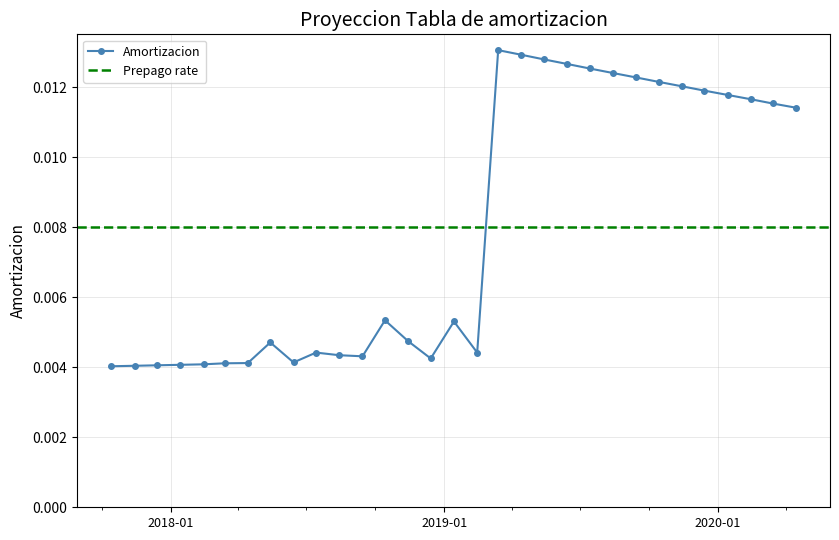

What position from the left is 2020-02-14?

29